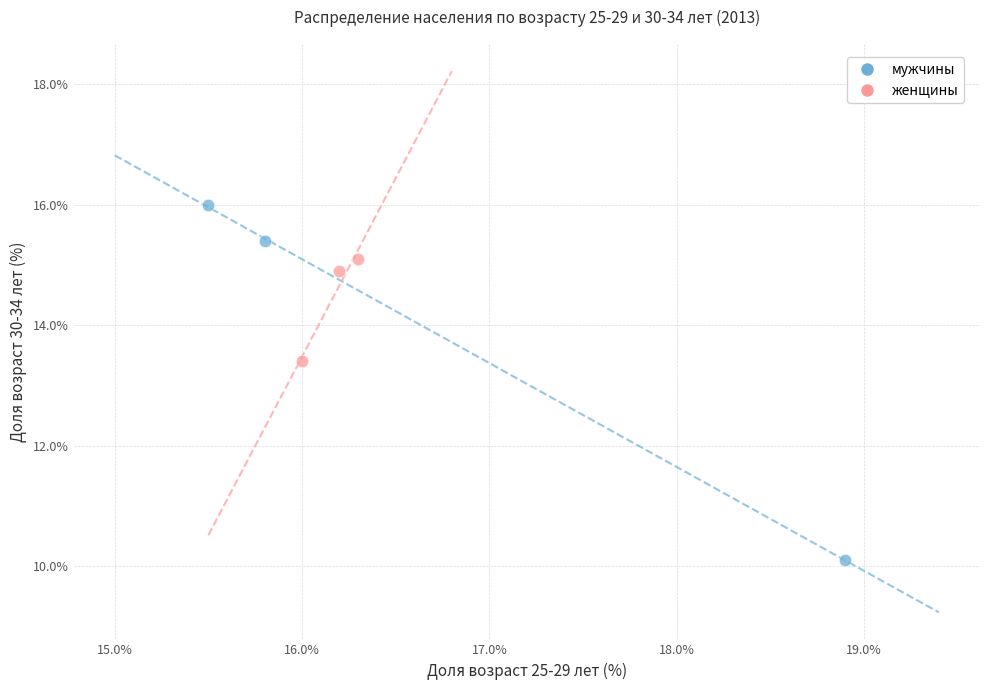

Which series reaches the maximum Y coordinate?

мужчины